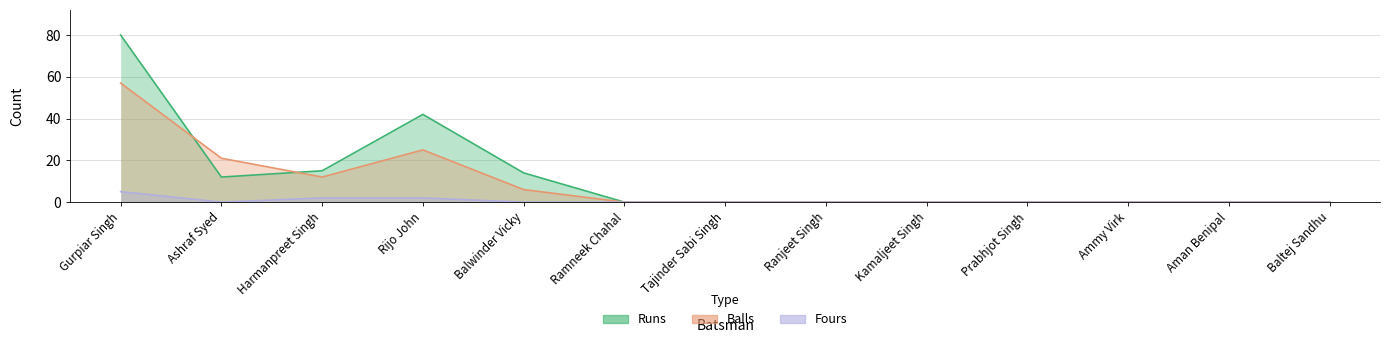

True or false: Fours has more than 1 interior local peaks.

False